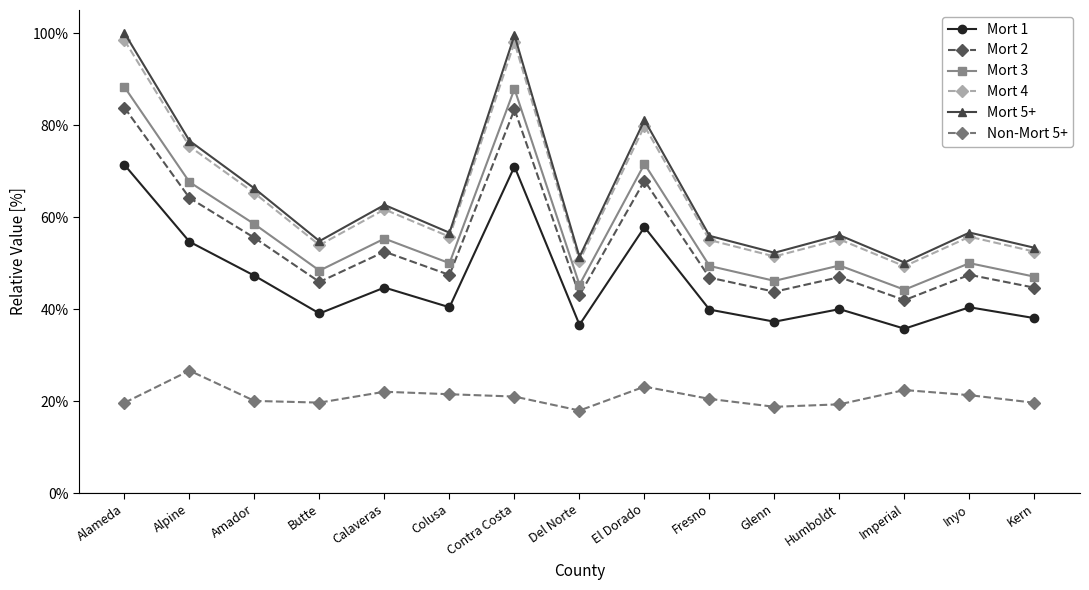

Where is Mort 4 nearest to the value 0?

Imperial